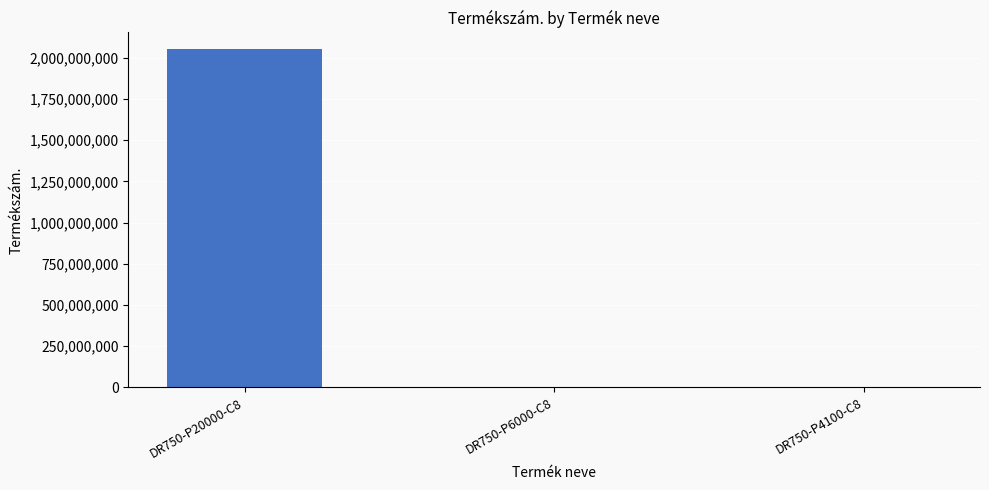

How many distinct data groups are displayed?

1